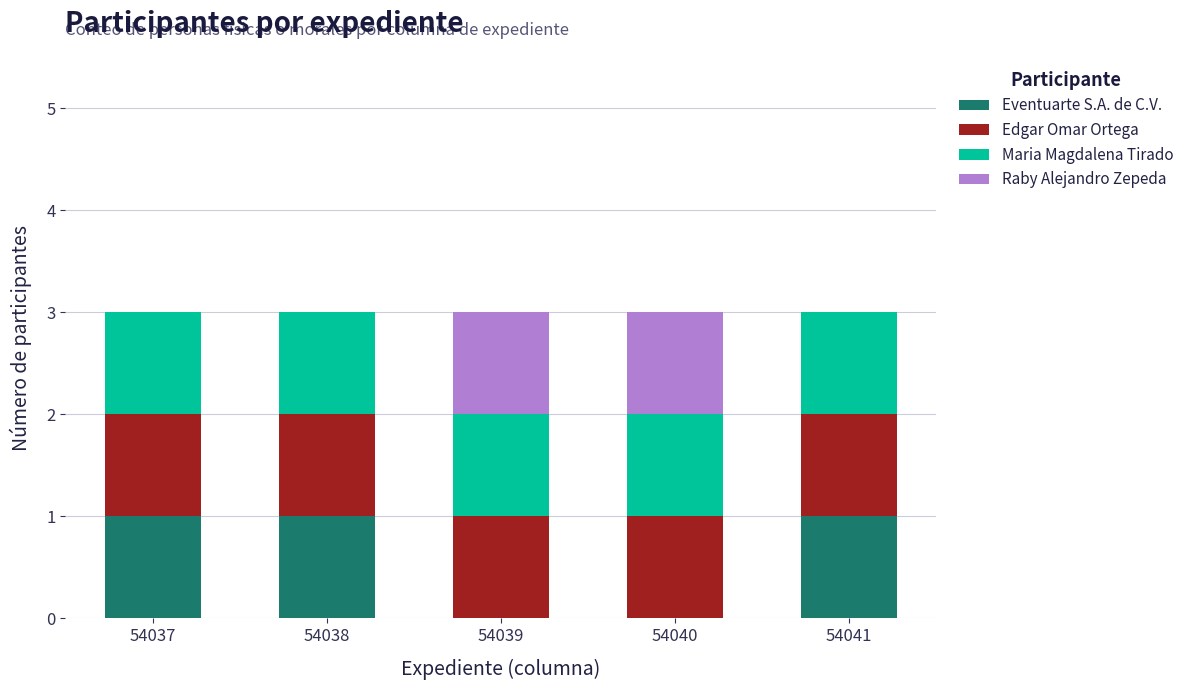

Reading left to right, what are the values for Eventuarte S.A. de C.V.?

54037=1	54038=1	54039=0	54040=0	54041=1